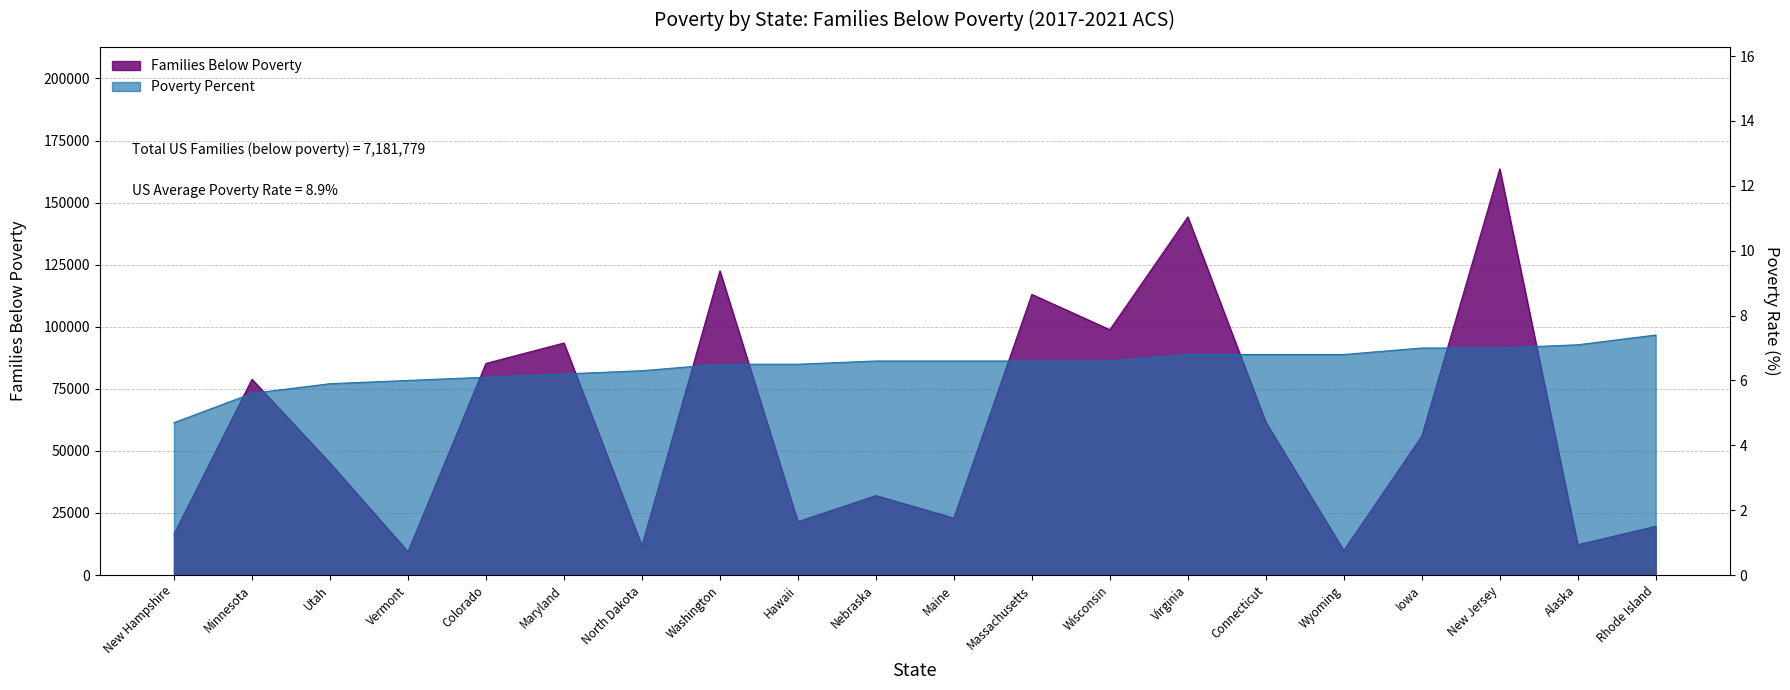

How many data points in Poverty Percent are less than 6?

3